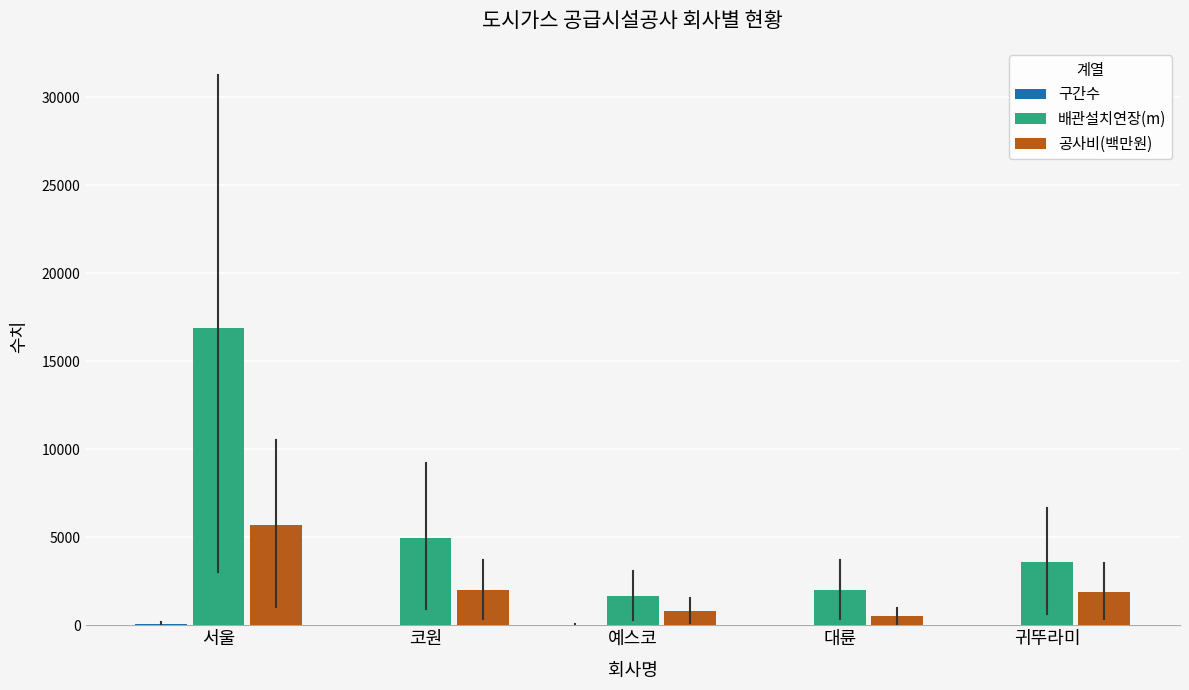

What is the maximum value shown in the chart?

16897.0